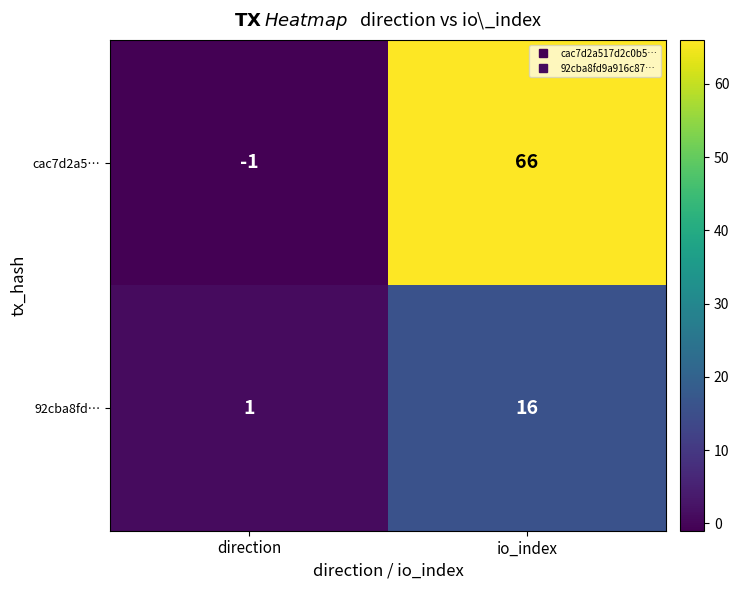

True or false: 92cba8fd… has a value of 2 at direction.

False